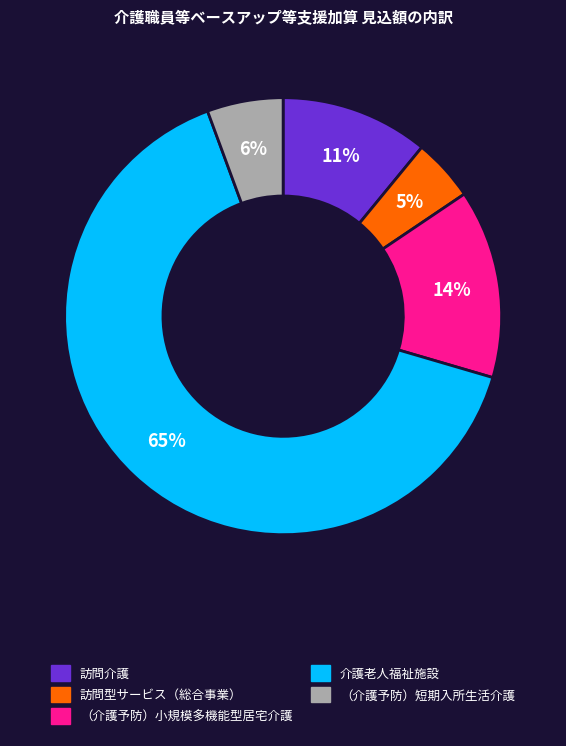

Combined, do 訪問型サービス（総合事業） and 介護老人福祉施設 account for over 50%?

Yes